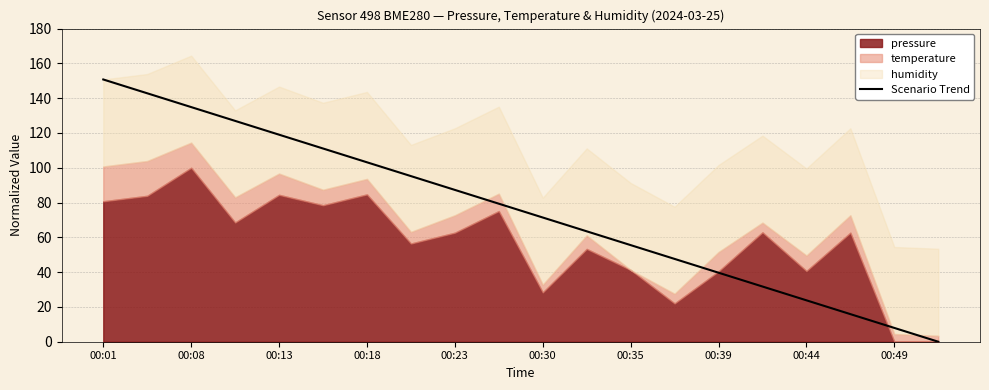

What is the sum of all values?

1507.5